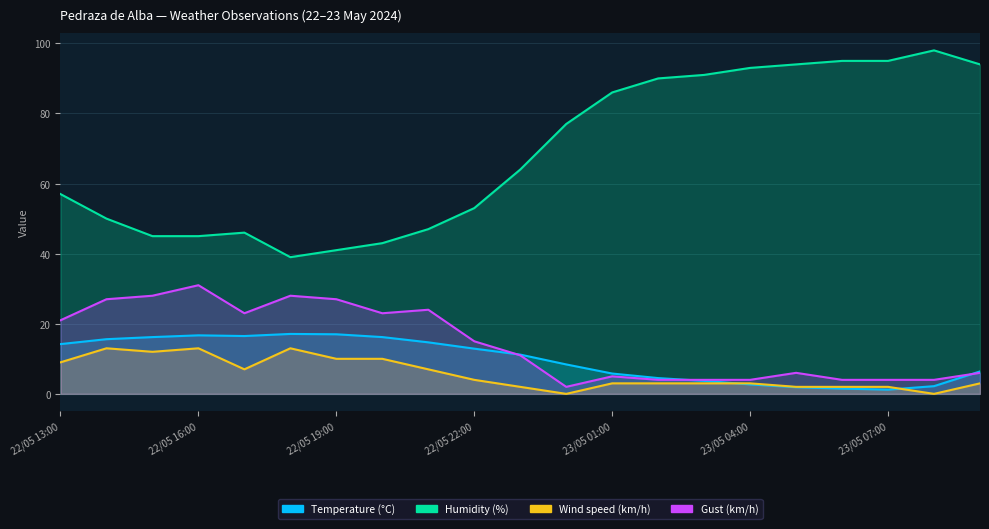

Reading right to left, transcribe all the data shown in this chart.

Temperature (°C): 6.4	2.2	1.2	1.5	1.9	2.7	3.7	4.5	5.8	8.4	11.2	12.9	14.7	16.2	17.0	17.1	16.5	16.7	16.2	15.6	14.2
Humidity (%): 94.0	98.0	95.0	95.0	94.0	93.0	91.0	90.0	86.0	77.0	64.0	53.0	47.0	43.0	41.0	39.0	46.0	45.0	45.0	50.0	57.0
Wind speed (km/h): 3.0	0.0	2.0	2.0	2.0	3.0	3.0	3.0	3.0	0.0	2.0	4.0	7.0	10.0	10.0	13.0	7.0	13.0	12.0	13.0	9.0
Gust (km/h): 6.0	4.0	4.0	4.0	6.0	4.0	4.0	4.0	5.0	2.0	11.0	15.0	24.0	23.0	27.0	28.0	23.0	31.0	28.0	27.0	21.0